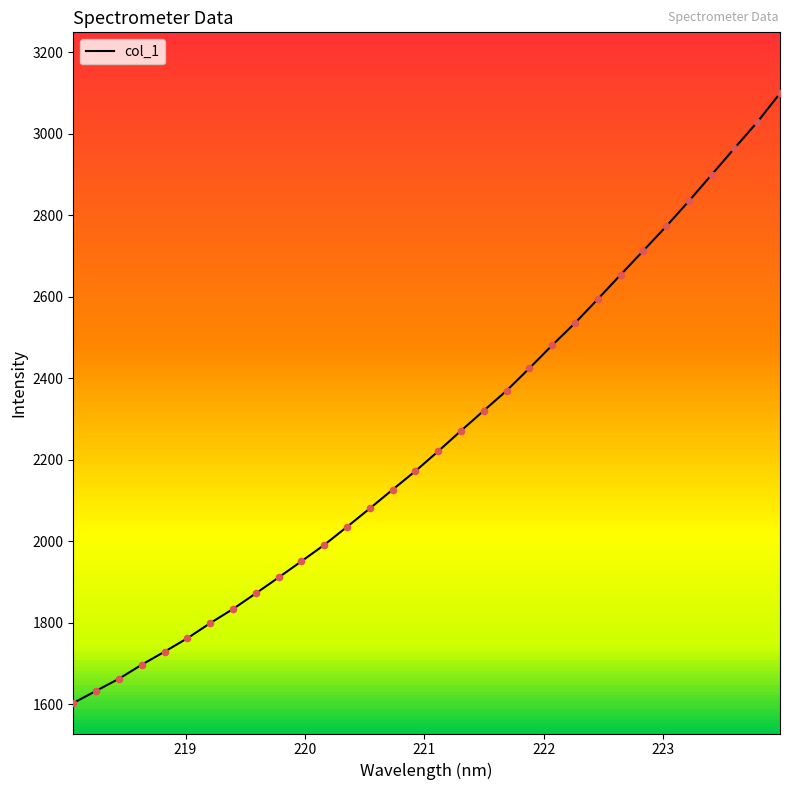

What is the difference between the maximum and minimum values?

1497.0